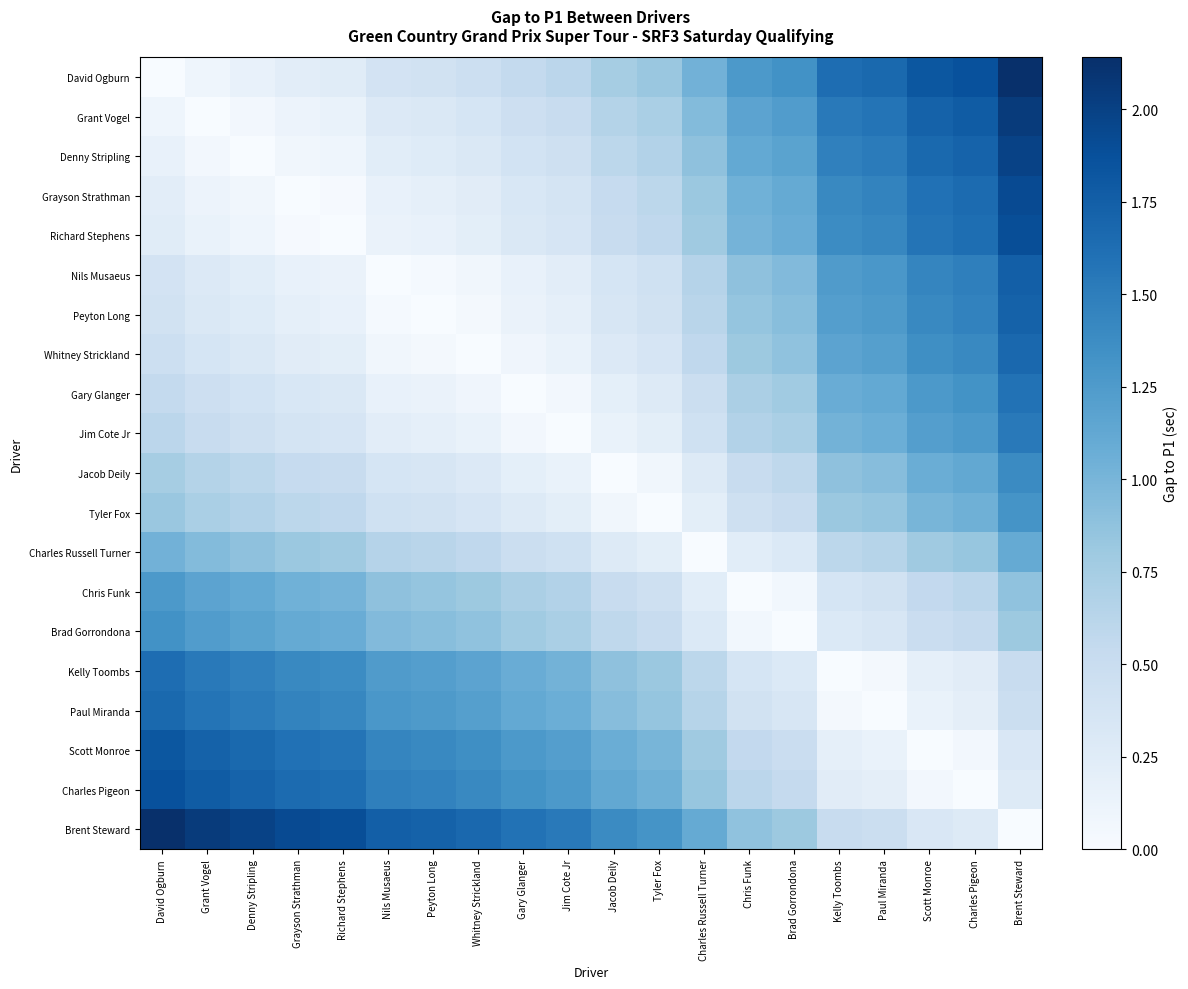

At which category is the sum across all series the highest?

Brent Steward